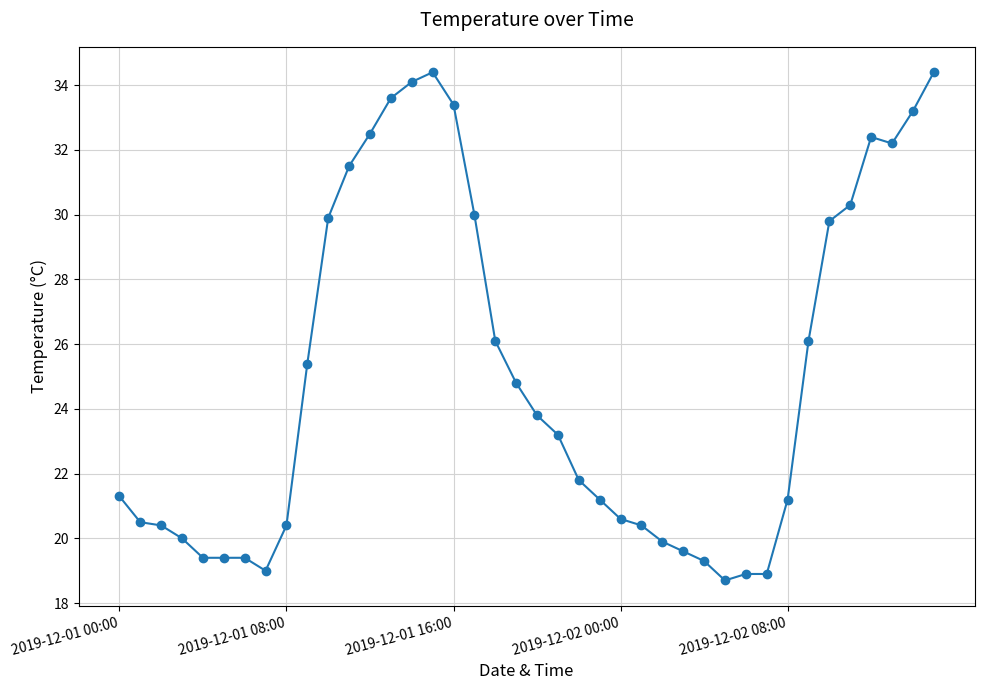

How many values exceed 23?

20